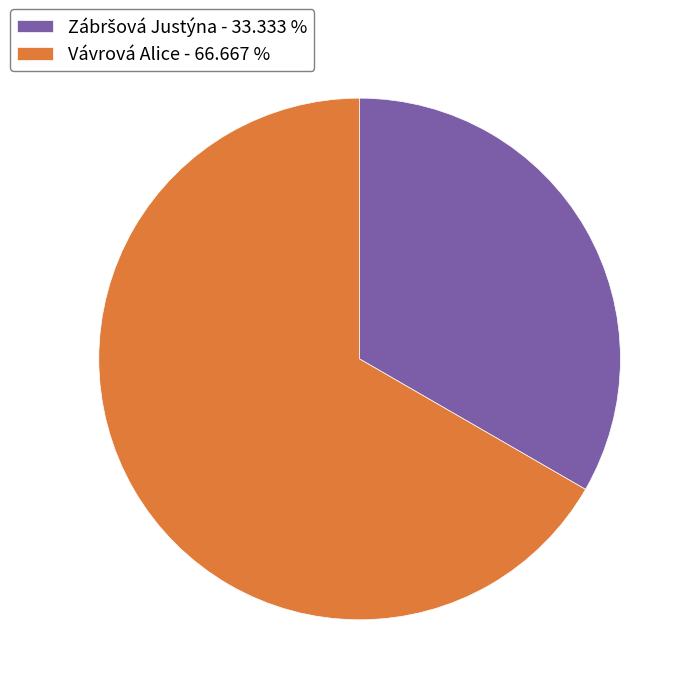

How many segments does this pie chart have?

2